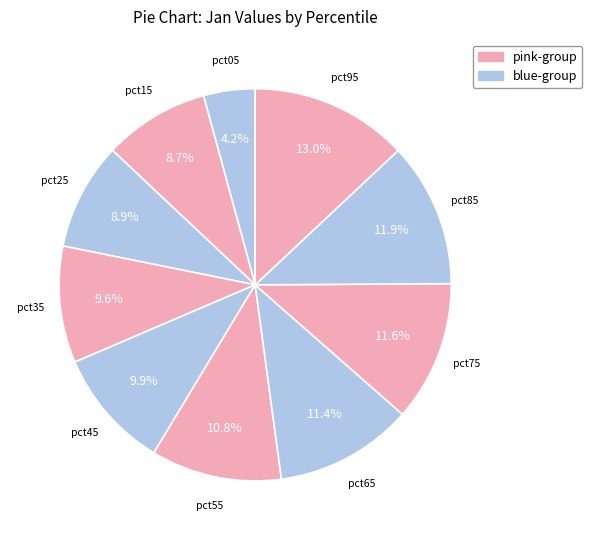

To the nearest percent, what is the difference between the largest and smallest slice percentages?

9%